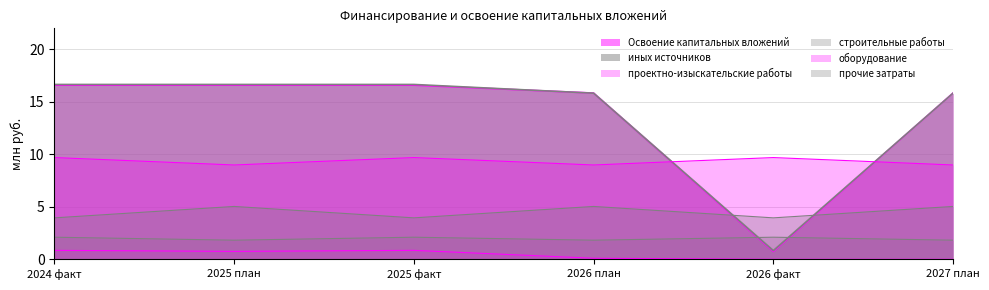

In проектно-изыскательские работы, how many points are higher than both neighbors (excluding endpoints)?

1